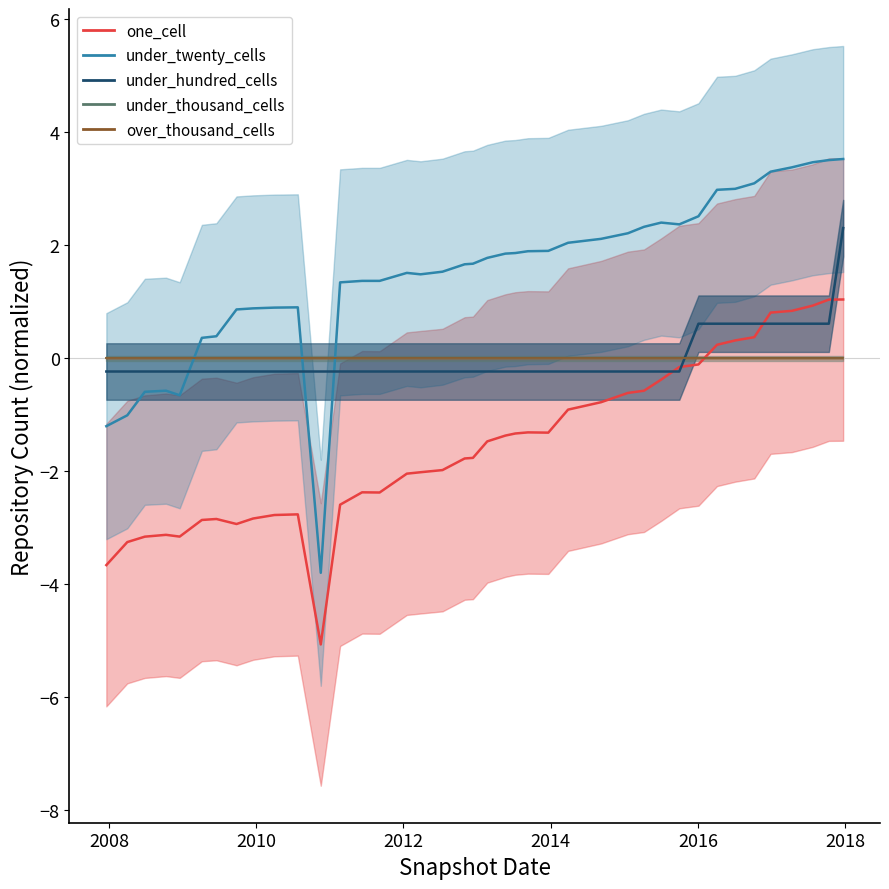

What is the label of the 14th point from the right?

2014-09-08